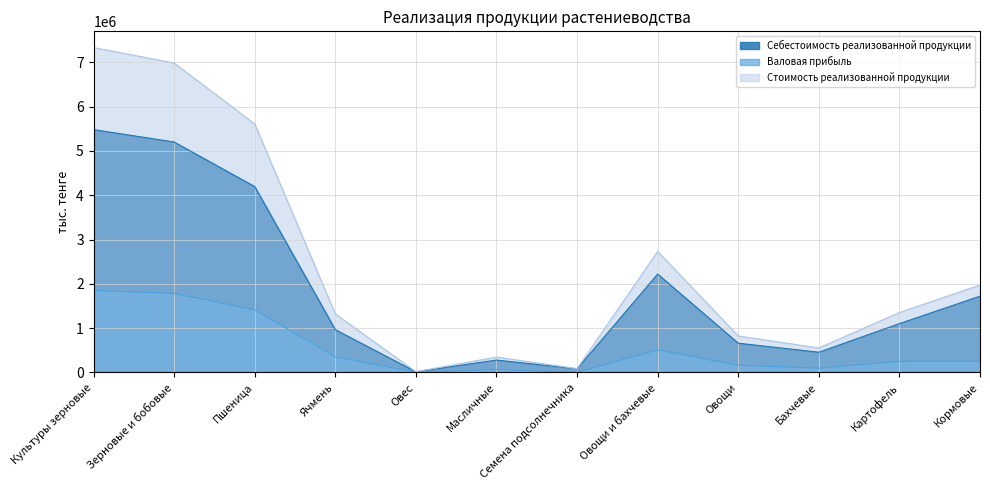

True or false: Валовая прибыль and Себестоимость реализованной продукции intersect in this chart.

False